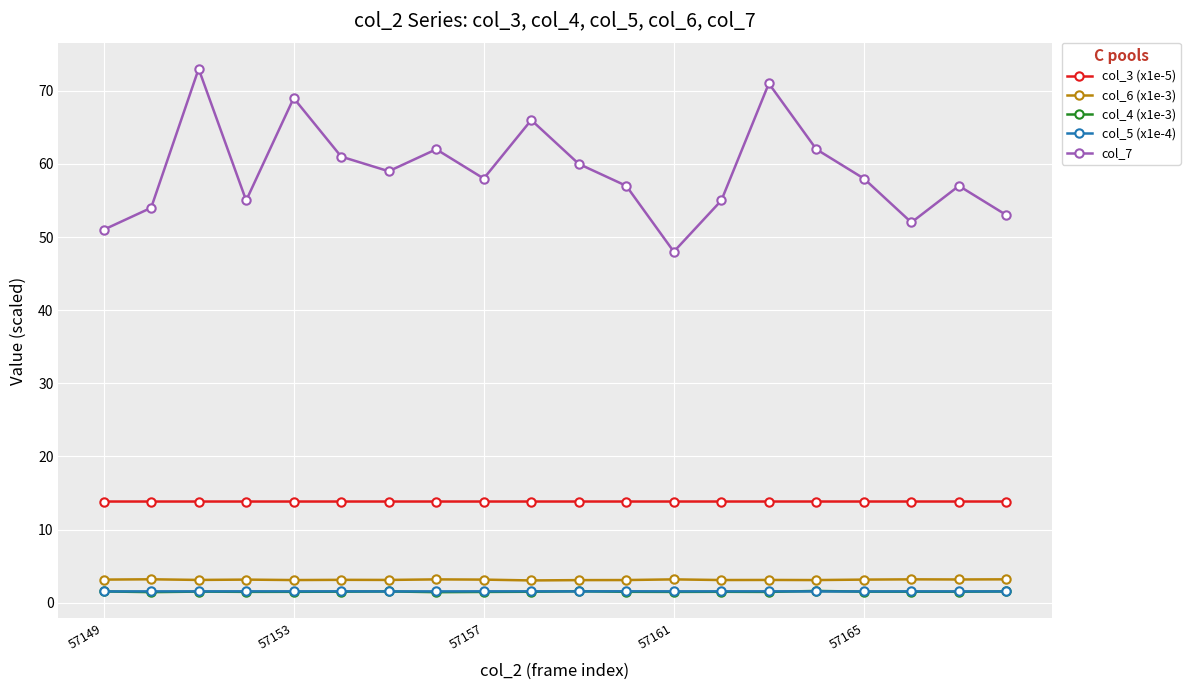

What is the minimum value shown in the chart?

1.5